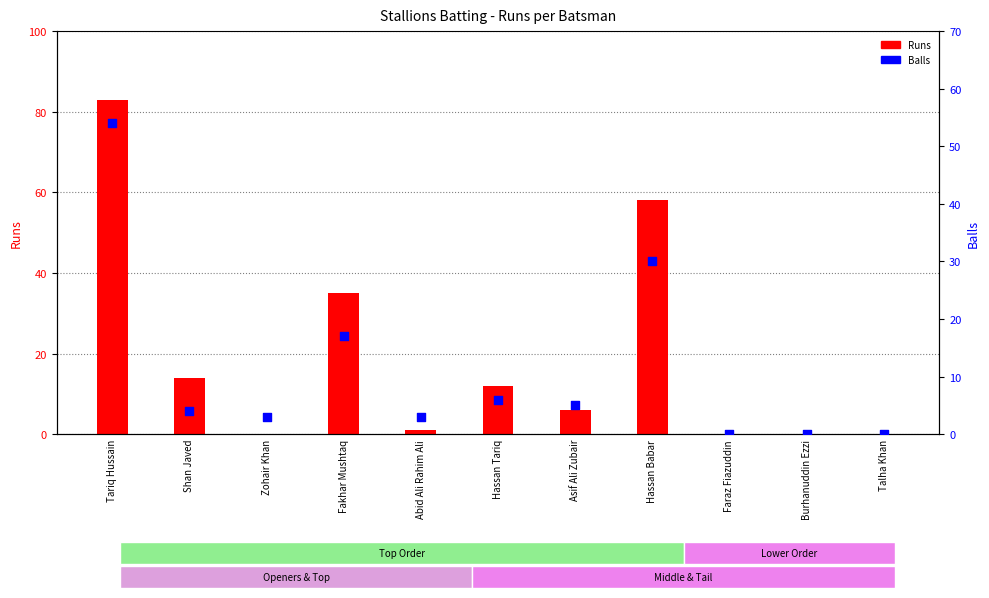

Which series has the largest Y range (max minus min)?

Runs